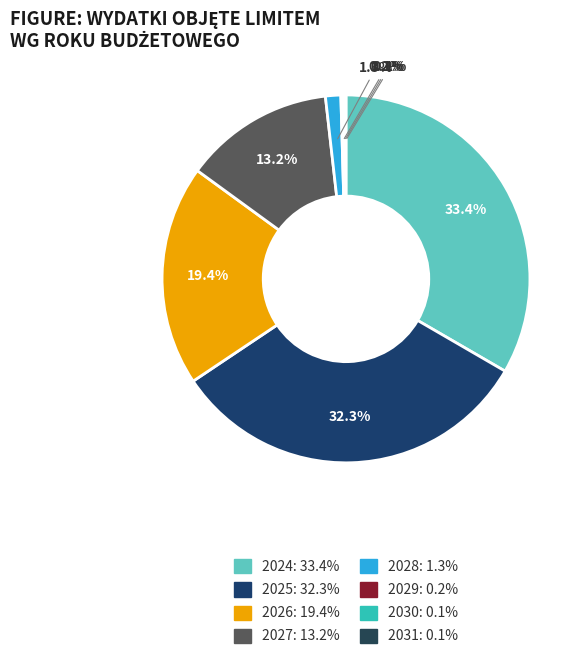

What is the smallest slice in the pie chart?

2030